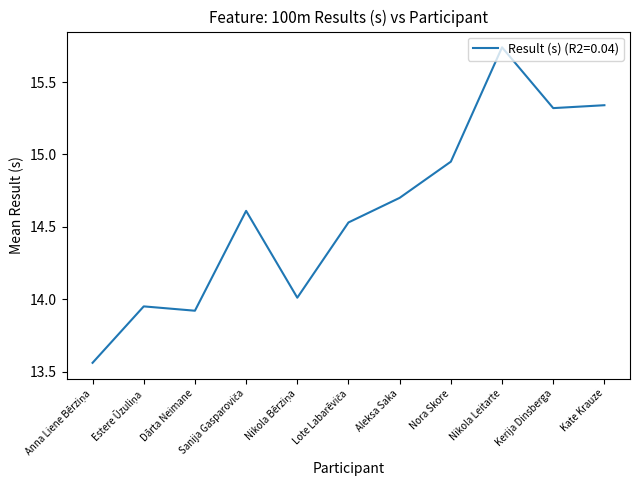

Which has a higher value, Kate Krauze or Nikola Leitarte?

Nikola Leitarte